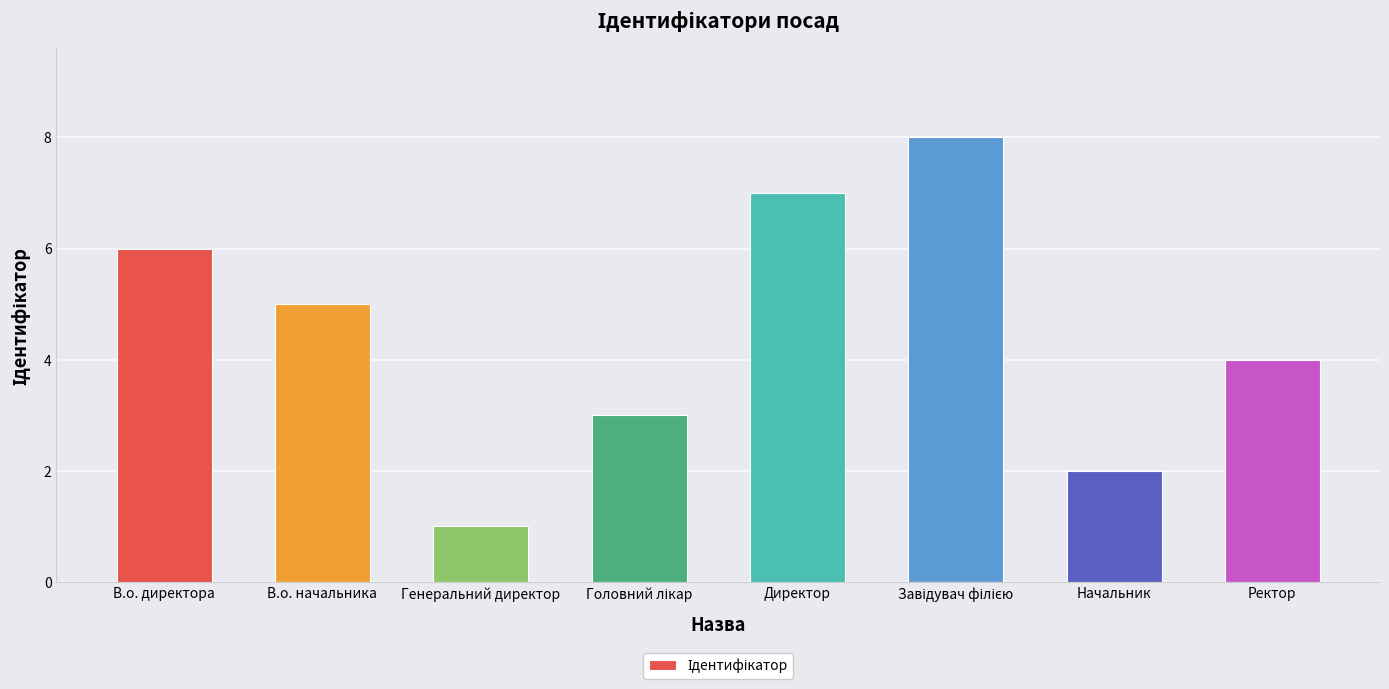

Reading left to right, transcribe all the data shown in this chart.

6	5	1	3	7	8	2	4